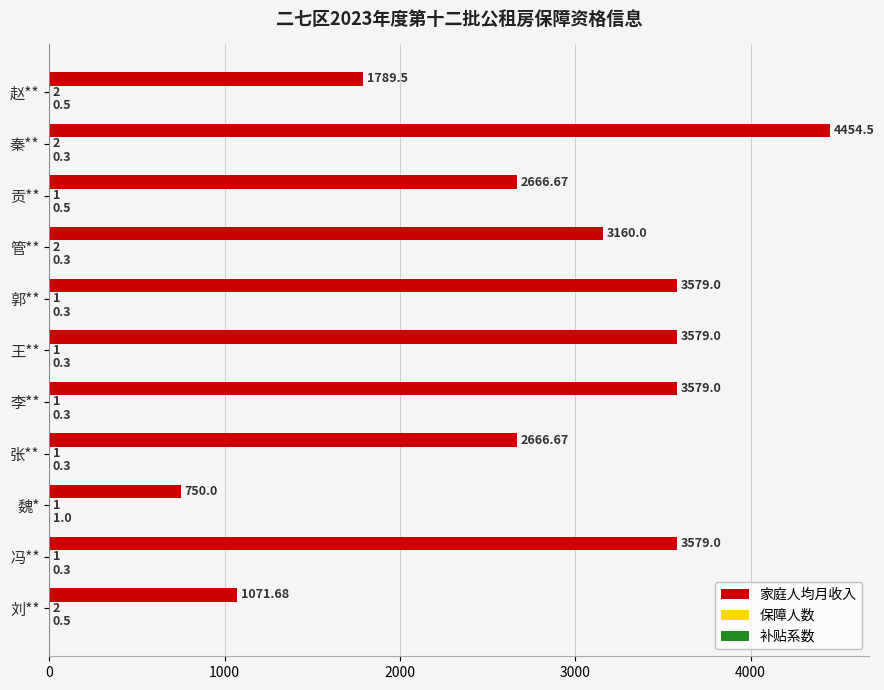

Which series changed the most between 刘** and 管**?

家庭人均月收入